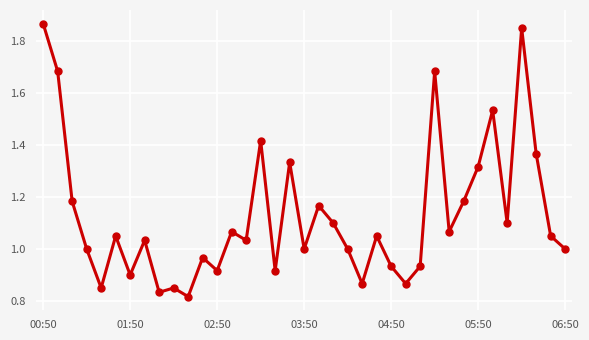

What is the sum of all values?

41.8